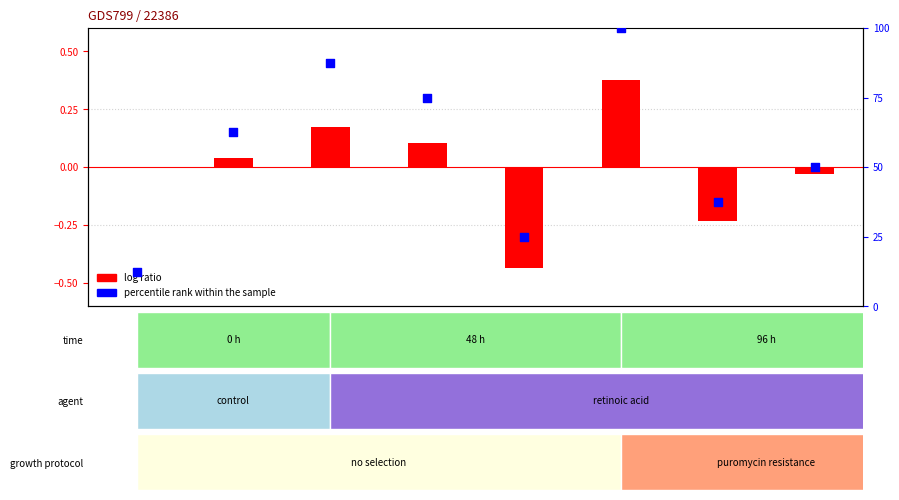

What is the total value across all series at 0?

12.5